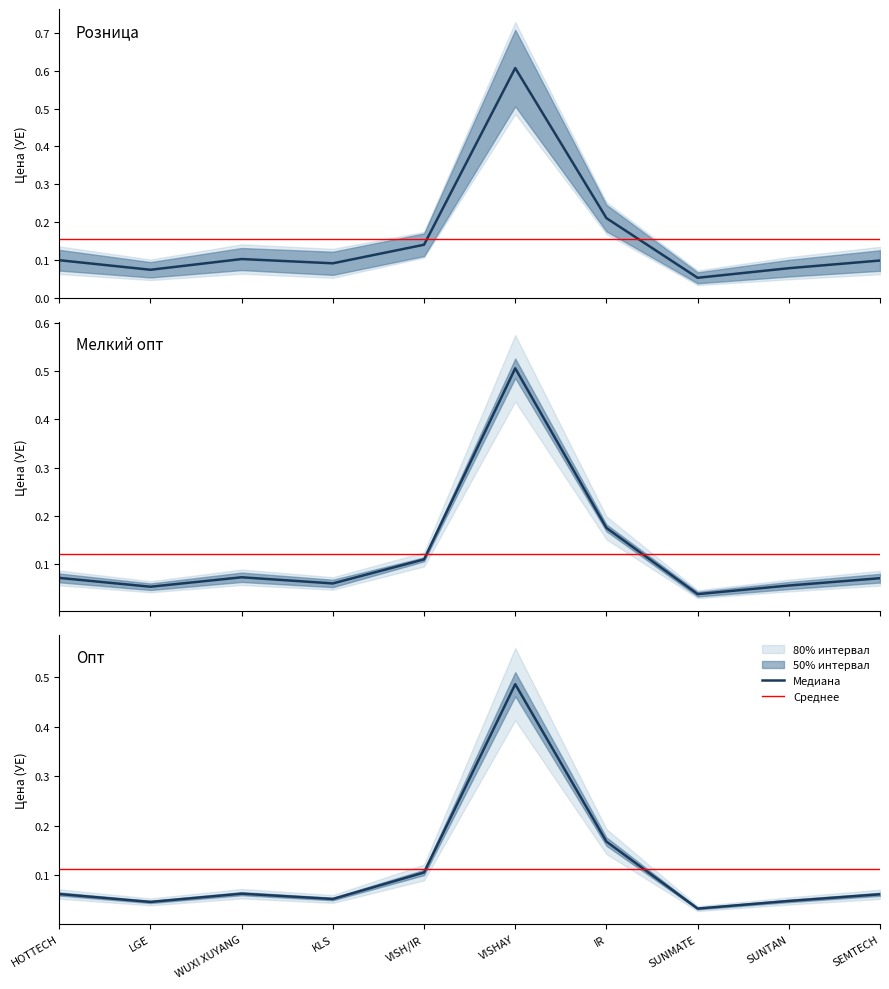

Between LGE and VISH/IR, which is larger?

VISH/IR